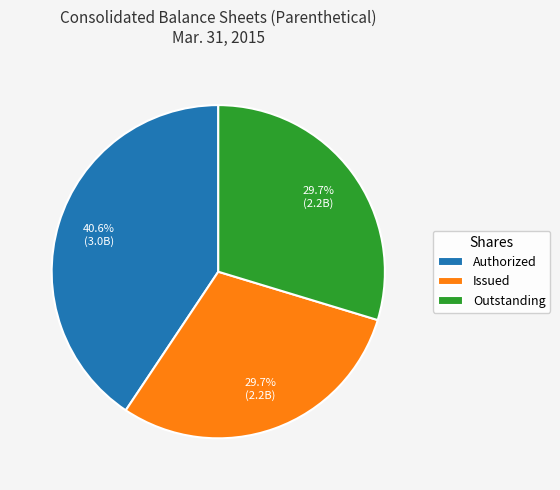

To the nearest percent, what is the average slice percentage?

33%